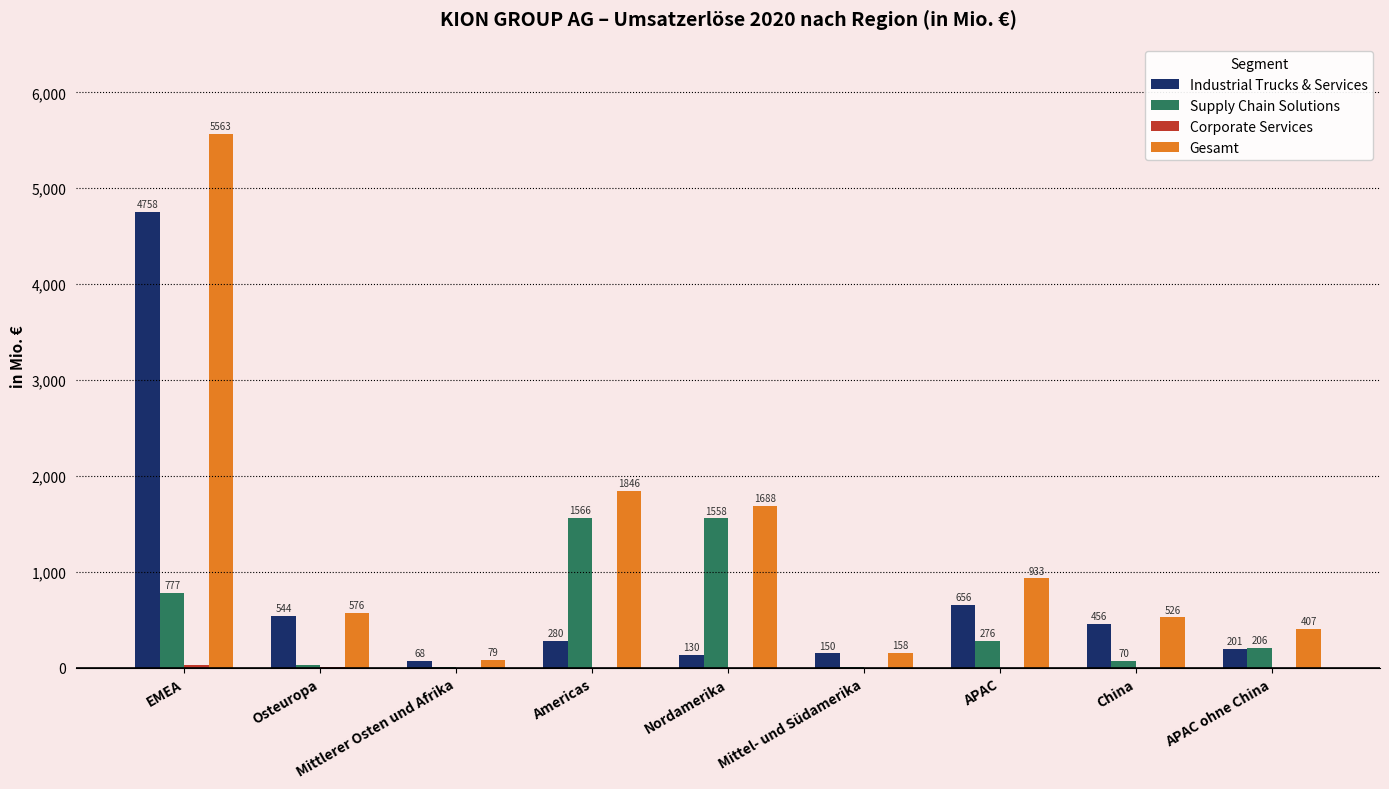

At which label does Supply Chain Solutions first exceed 205?

EMEA